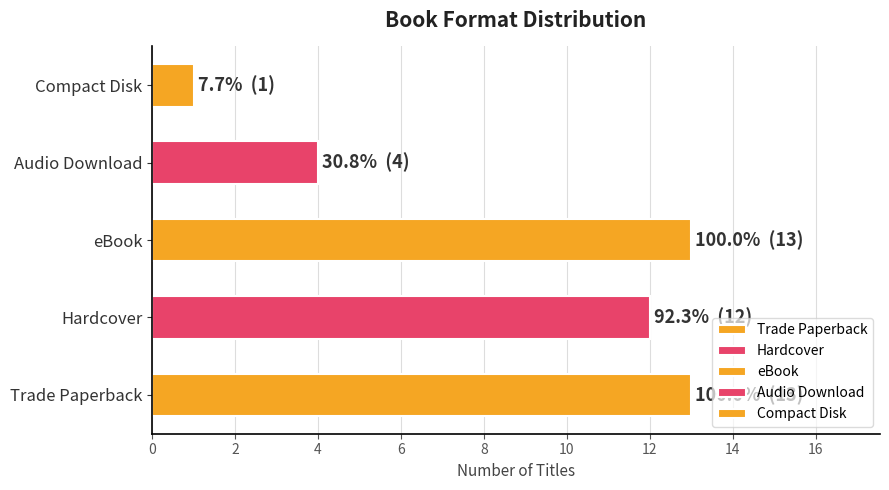

Where does the data first go above 11?

Trade Paperback